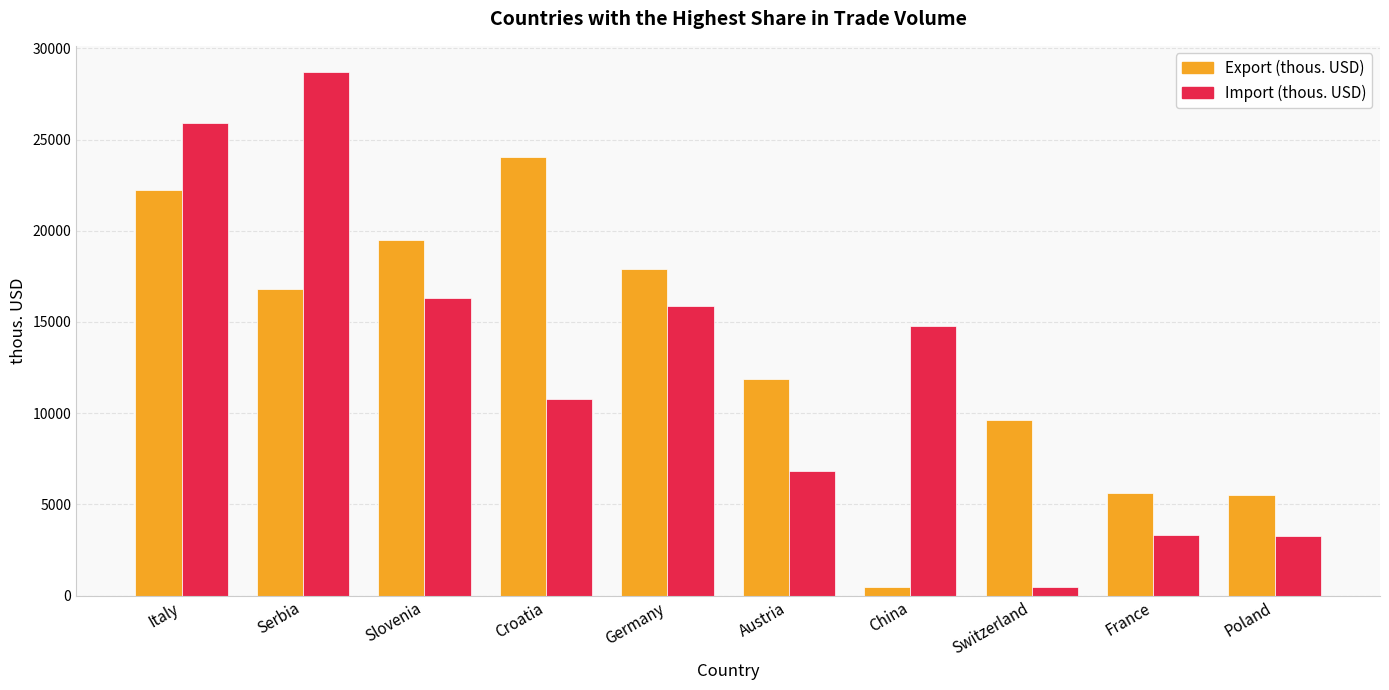

What is the spread (max minus min) of values at Poland?

2253.4